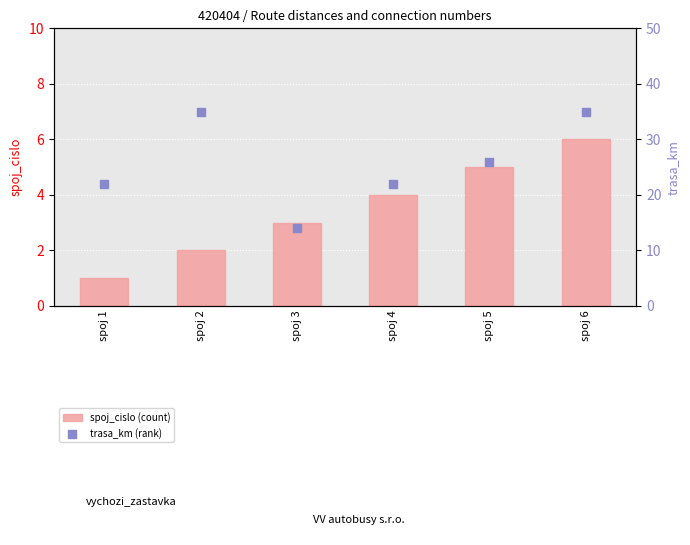

Is the value of spoj_cislo (count) at spoj 2 greater than the value of trasa_km (rank) at spoj 4?

No